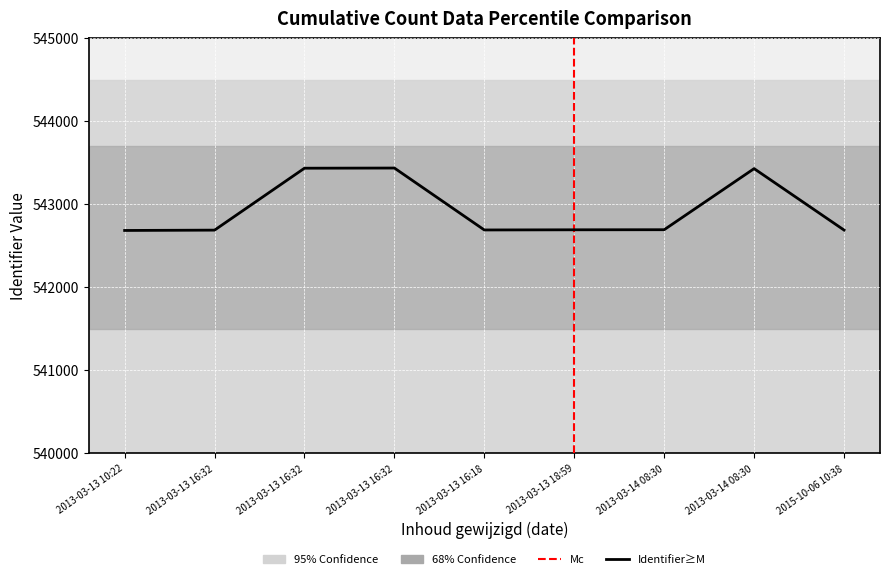

What is the value of the 5th point from the left?

542690